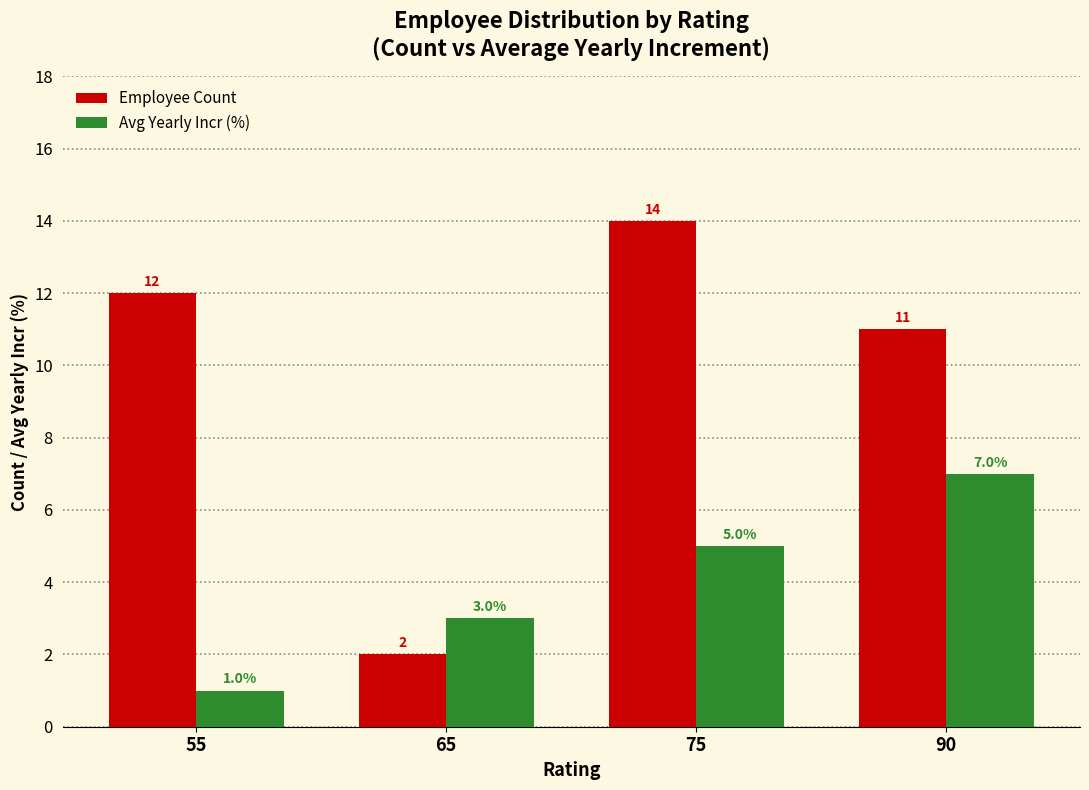

Reading left to right, list all the values displayed in this chart.

Employee Count: 12	2	14	11
Avg Yearly Incr (%): 1	3	5	7